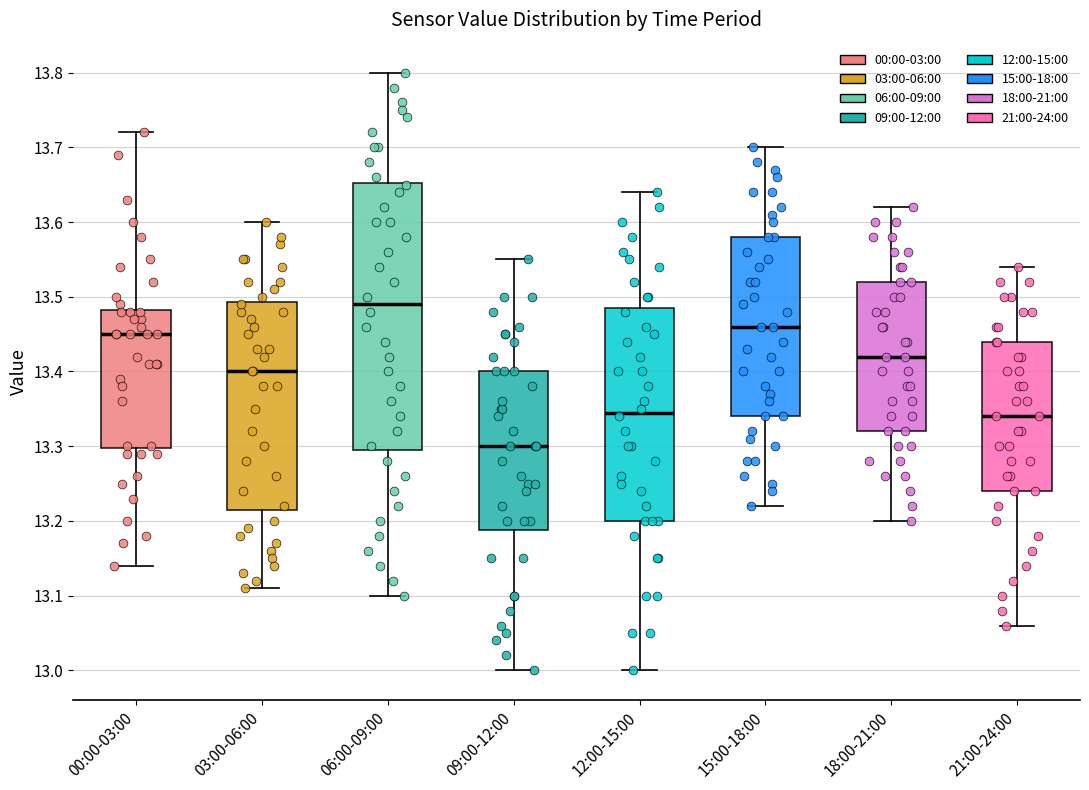

Where does the upper whisker of the box for 00:00-03:00 end on the y-axis? The values are not printed on the chart, so give them approximately, as read against the axis.

13.72